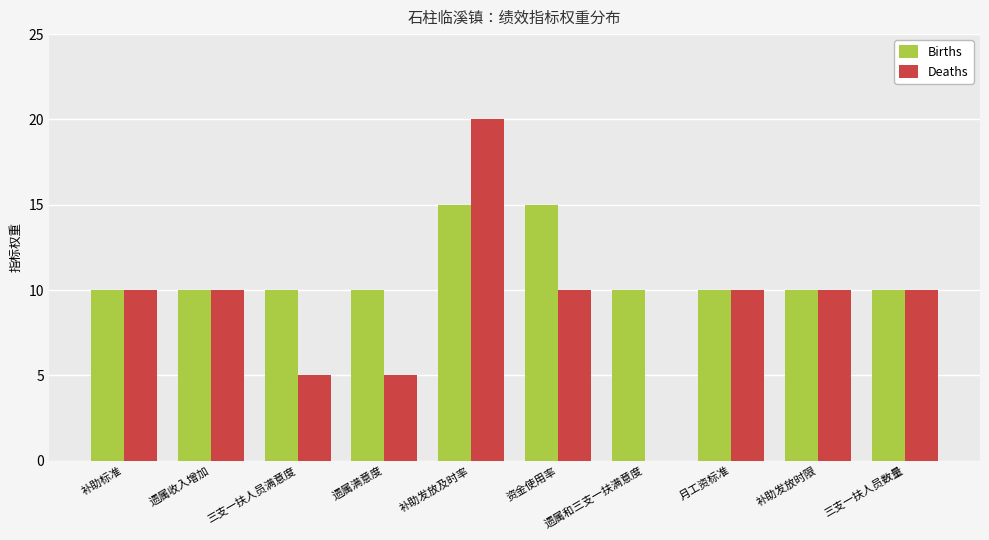

Reading right to left, transcribe all the data shown in this chart.

Births: 10	10	10	10	15	15	10	10	10	10
Deaths: 10	10	10	0	10	20	5	5	10	10